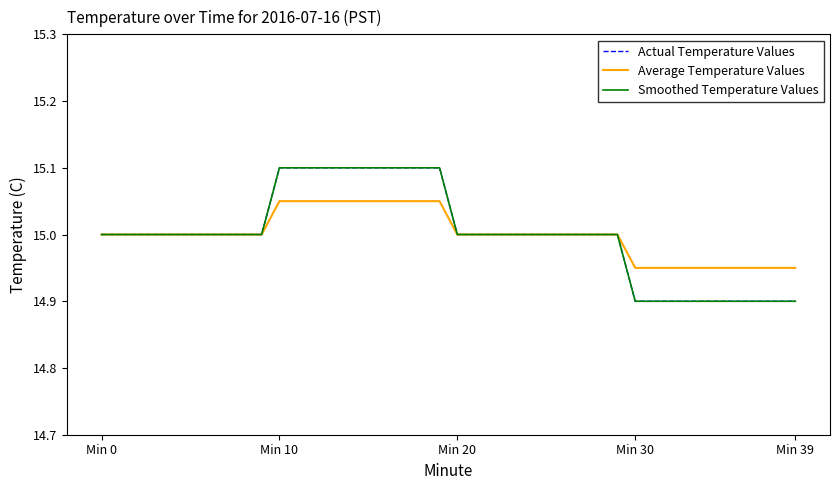

What is the label of the 32nd point from the left?

31